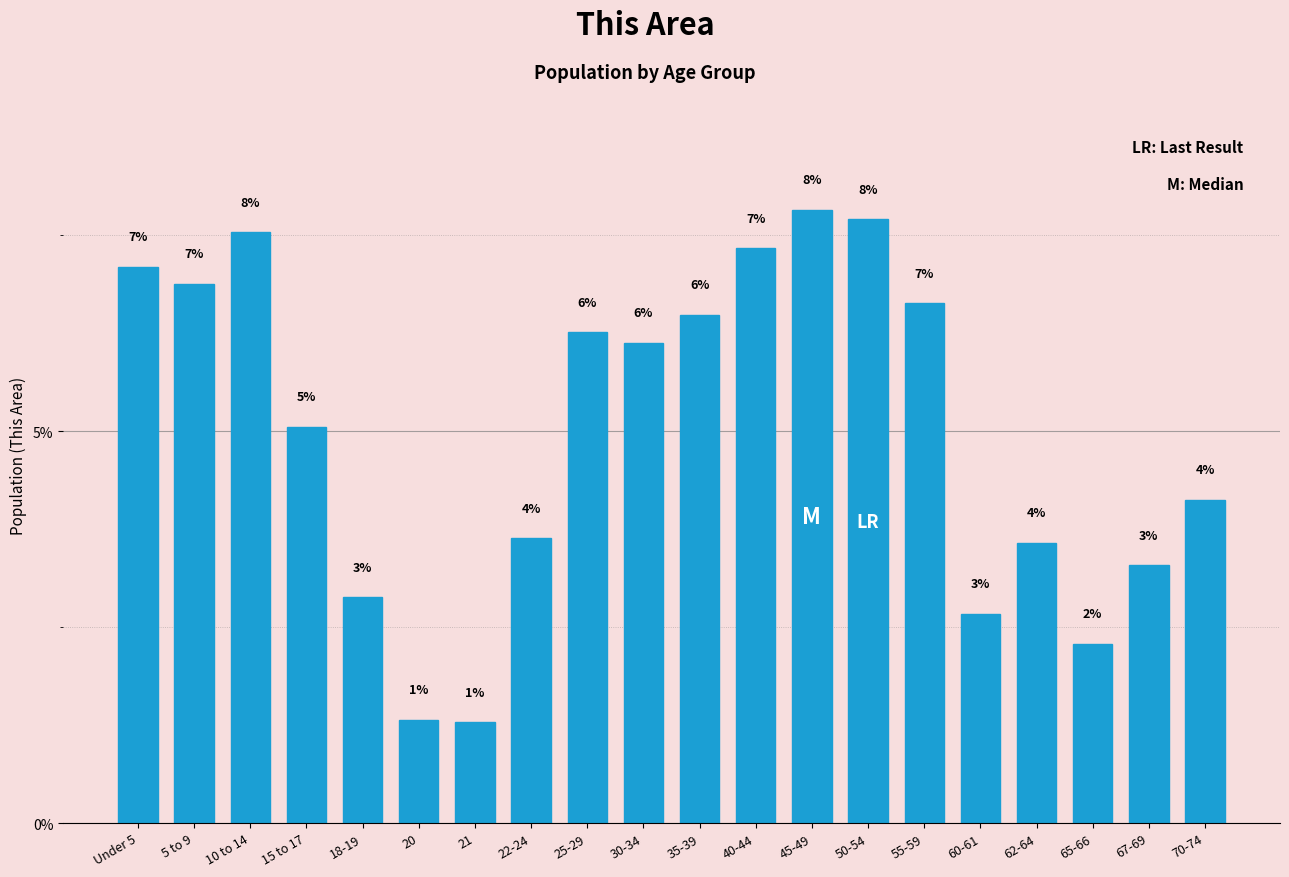

How many bars are there in total?

20